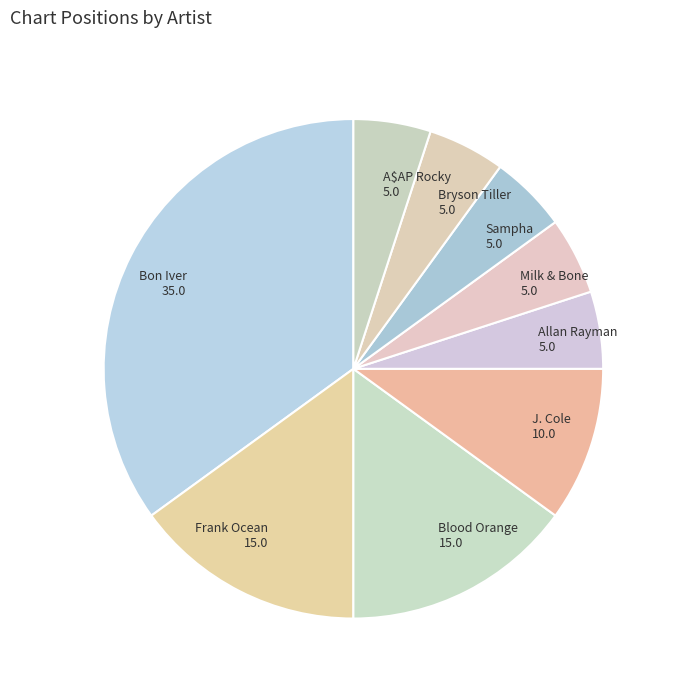

Does Frank Ocean 15.0 represent more than half of the total?

No